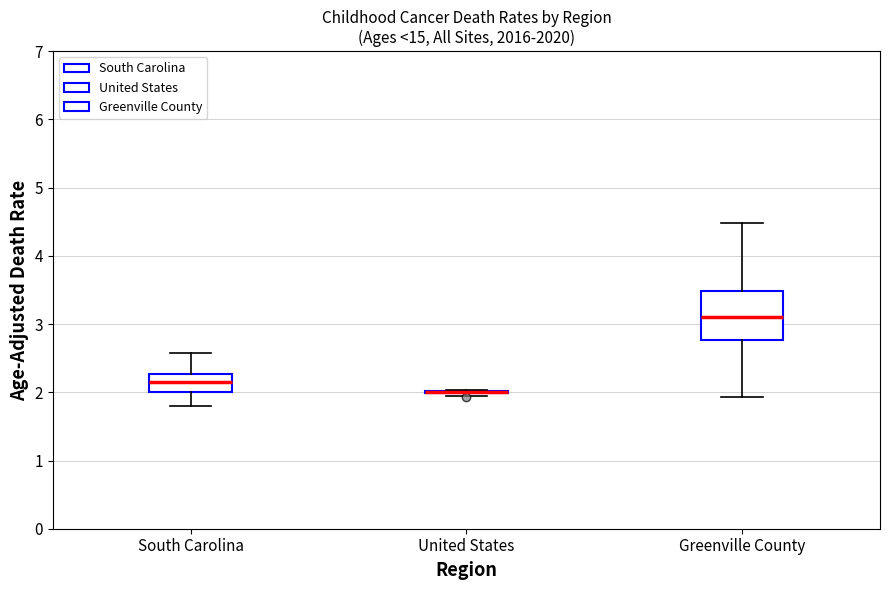

Where is the lower edge of the box for South Carolina on the y-axis? The values are not printed on the chart, so give them approximately, as read against the axis.

2.0